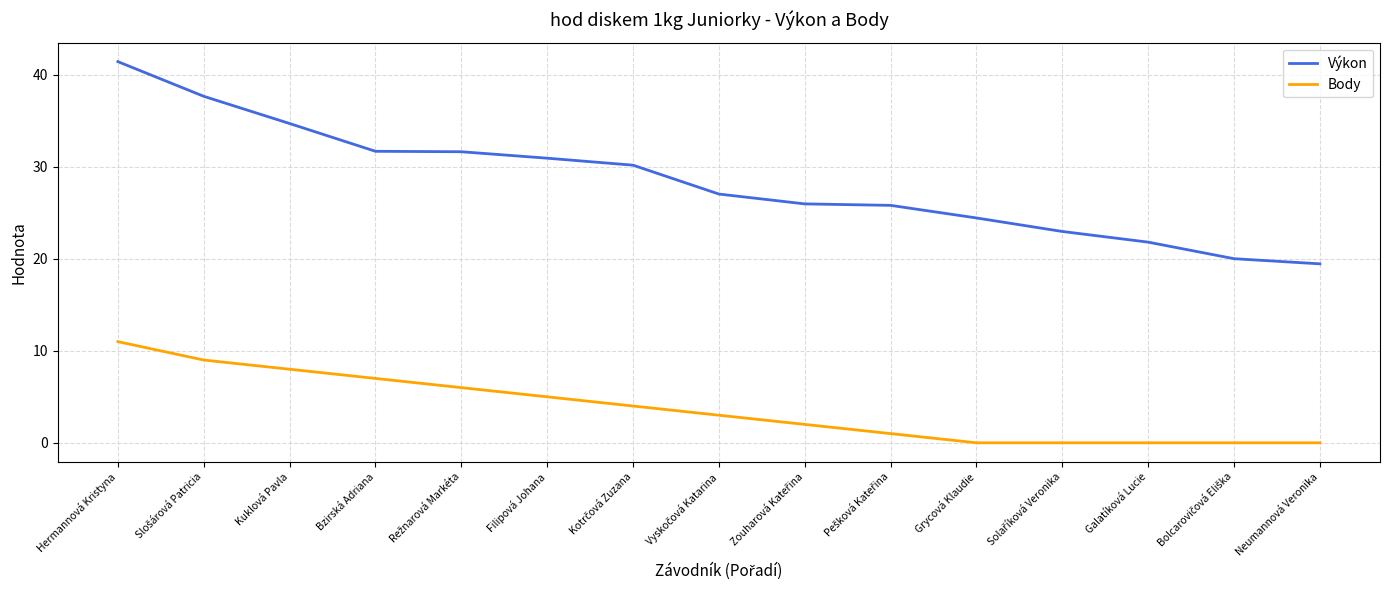

Rank the series by their average value, from highest to lowest.

Výkon, Body